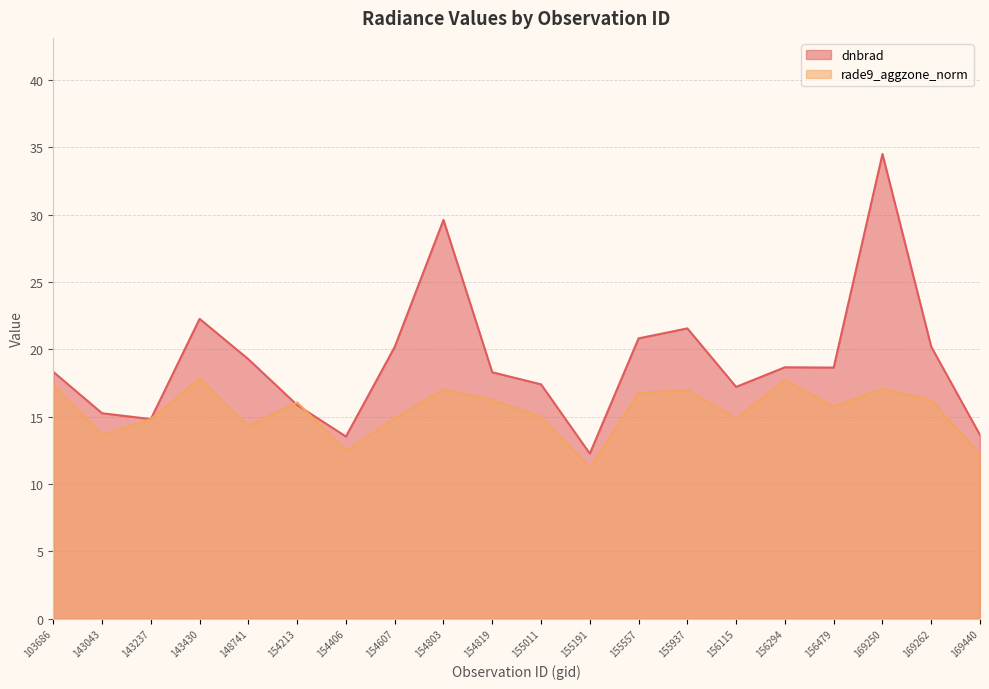

Where is dnbrad nearest to the value 23?

143430